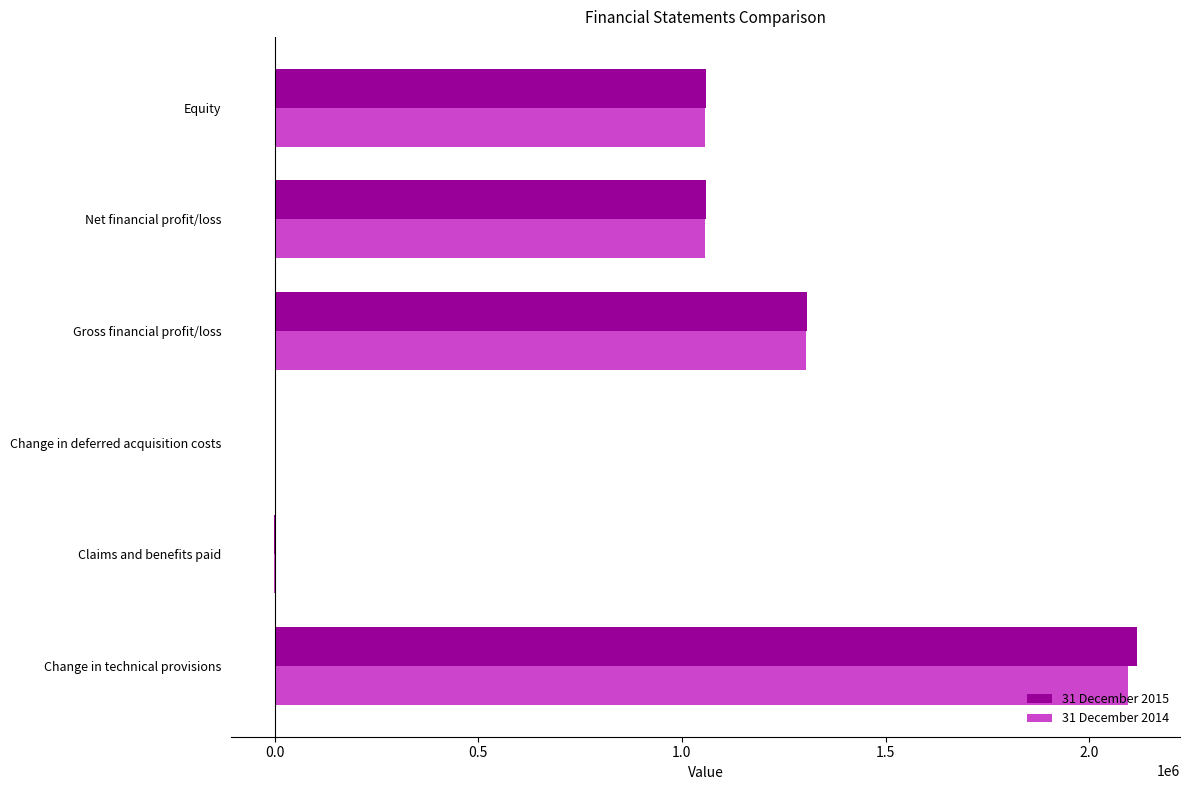

What is the sum of all 31 December 2015 values?

5538736.6